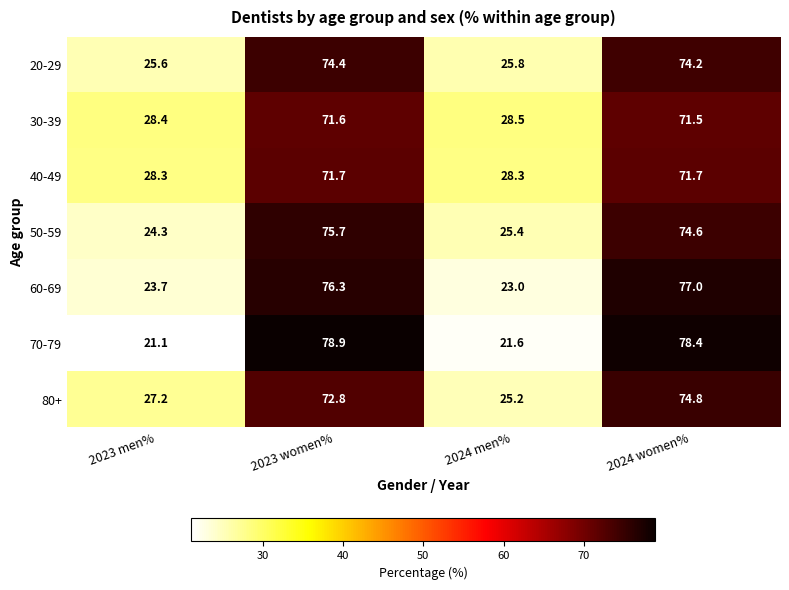

Reading right to left, extract all data points from this chart.

20-29: 74.2	25.8	74.4	25.6
30-39: 71.5	28.5	71.6	28.4
40-49: 71.7	28.3	71.7	28.3
50-59: 74.6	25.4	75.7	24.3
60-69: 77.0	23.0	76.3	23.7
70-79: 78.4	21.6	78.9	21.1
80+: 74.8	25.2	72.8	27.2